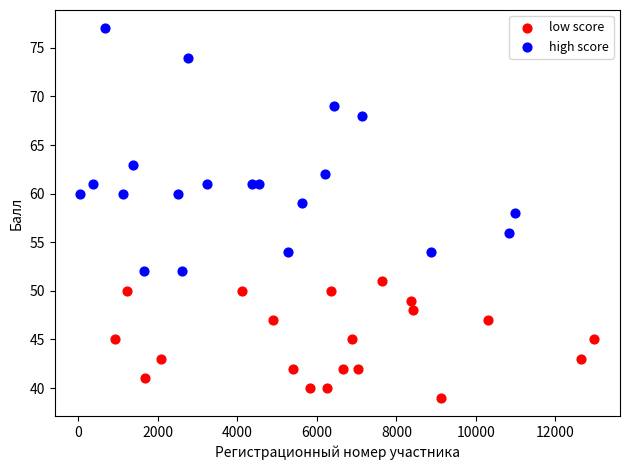

Which series has the largest Y range (max minus min)?

high score